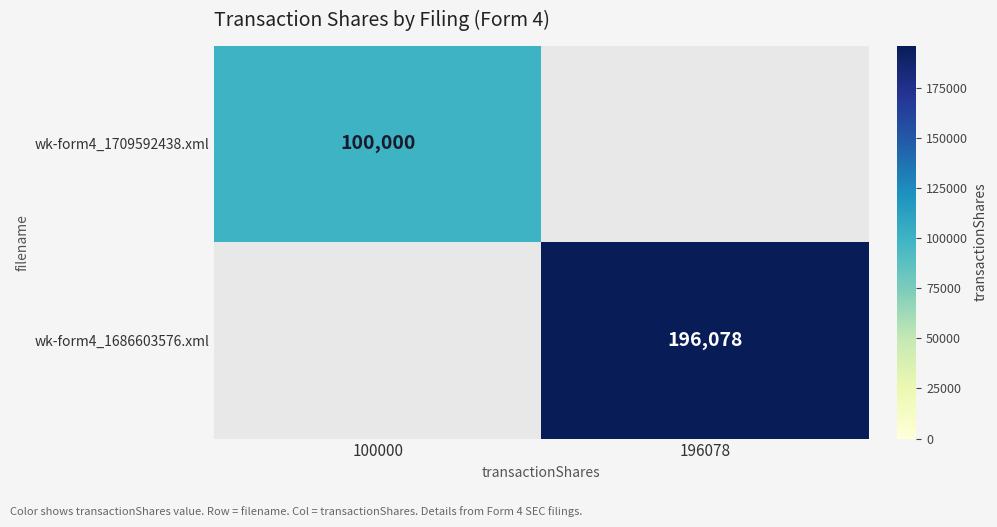

Is it true that wk-form4_1686603576.xml equals 196078 at 196078?

True